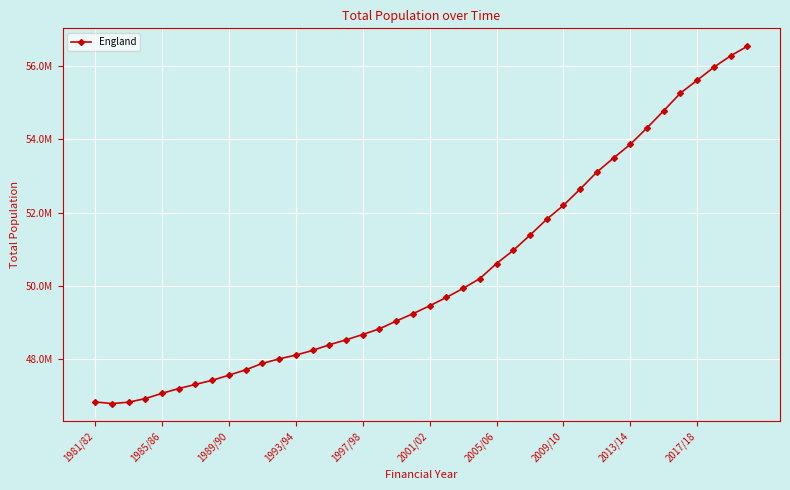

What is the difference between the maximum and minimum values?

9772700